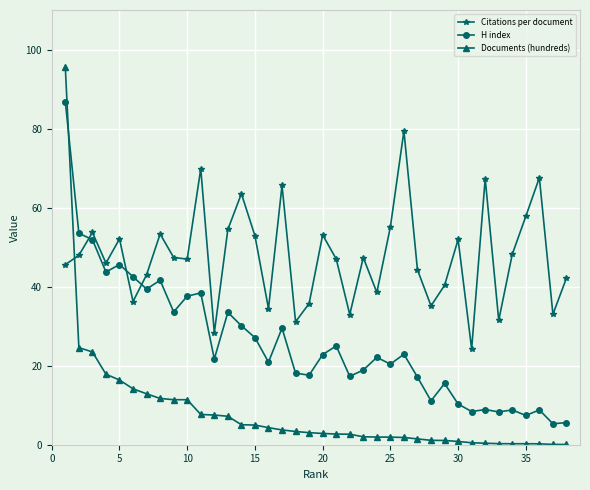

What is the value of the H index point at the 26th from the left?

22.9